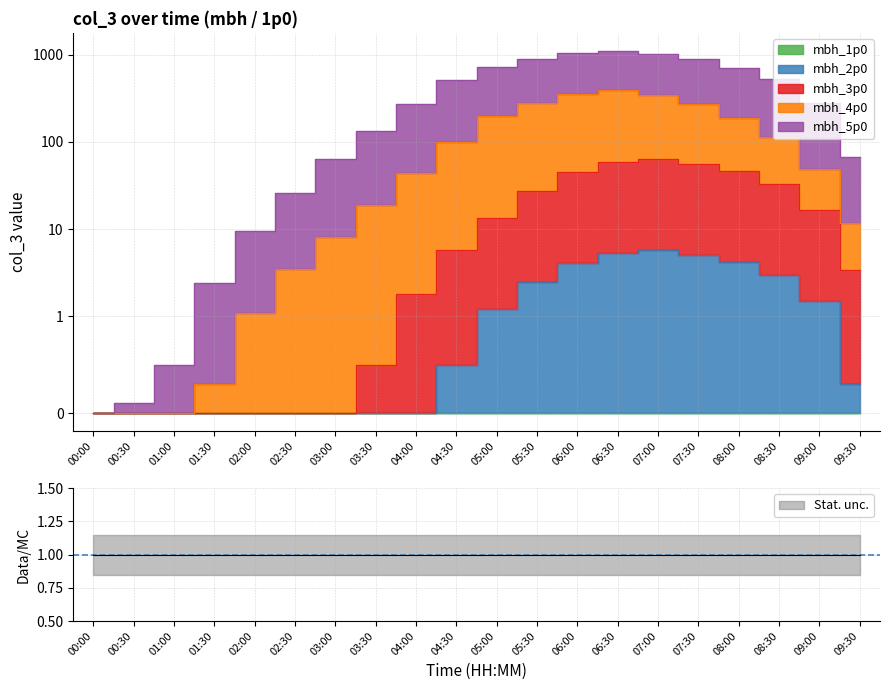

In mbh_4p0, how many points are higher than both neighbors (excluding endpoints)?

1